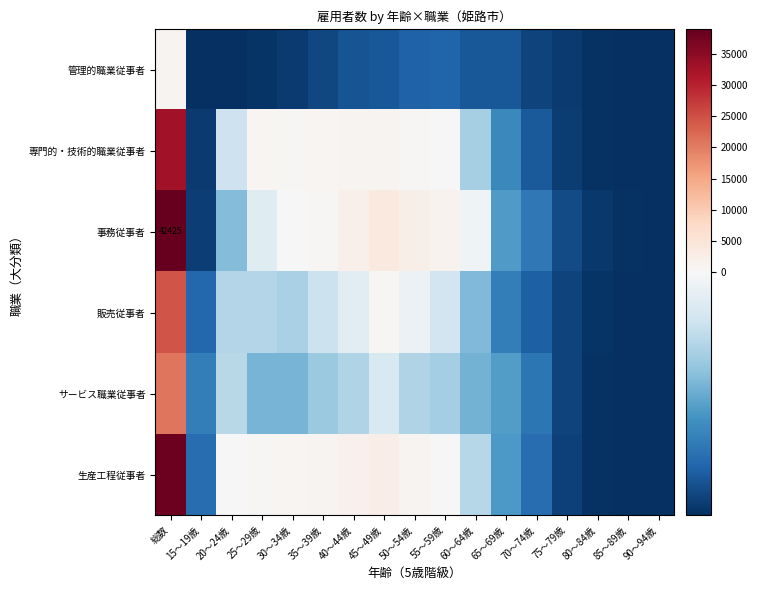

Which category has the lowest value across all series?

90～94歳